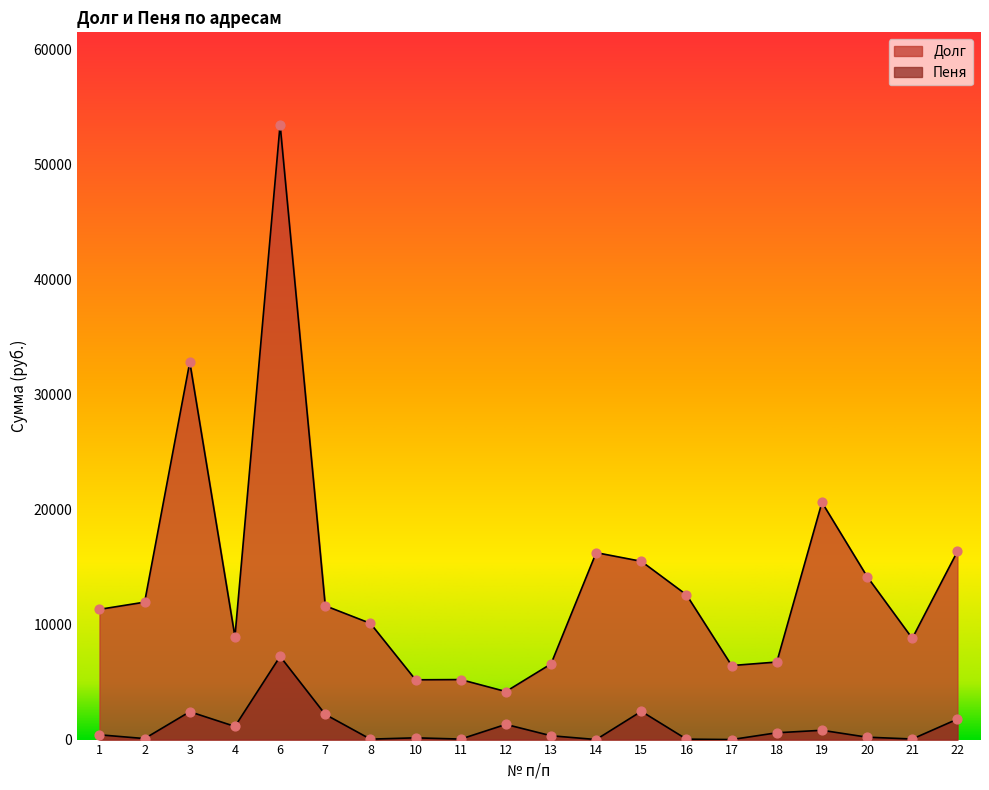

What is the total value across all series at 14?

16251.8